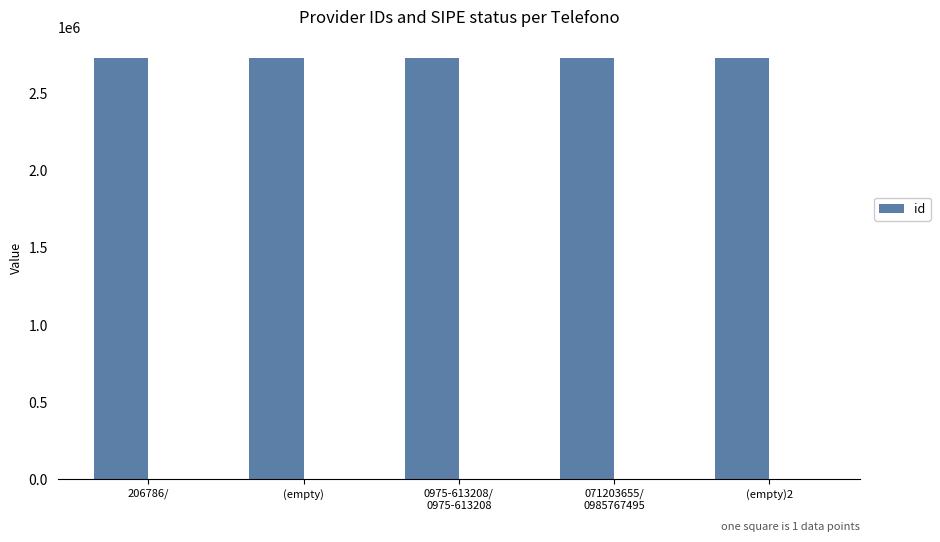

What is the maximum value shown in the chart?

2732404